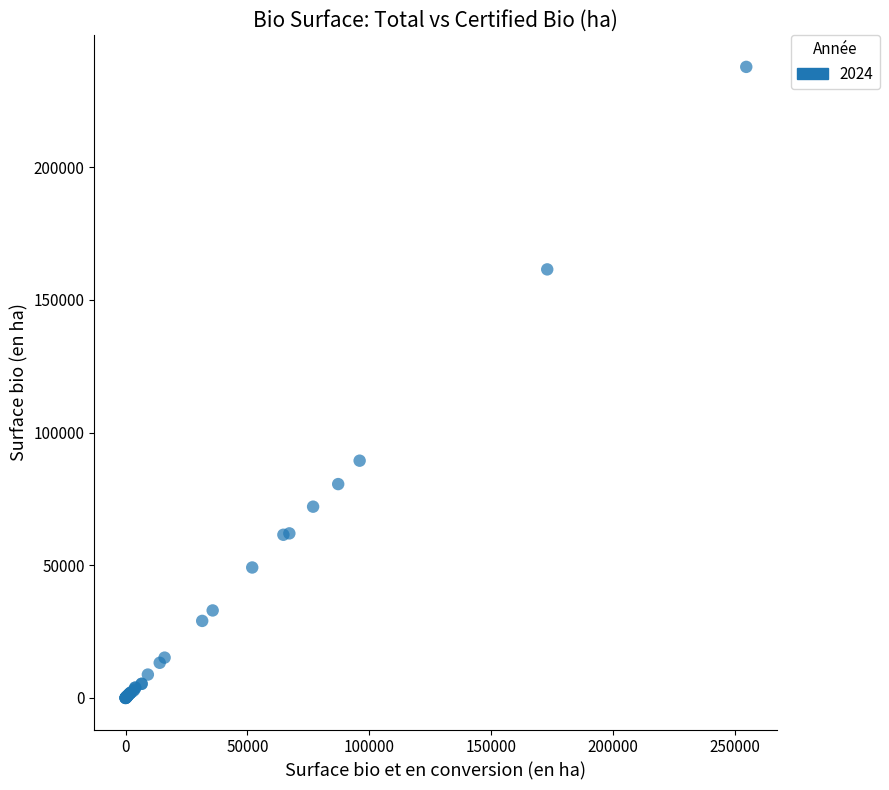

What Y value in the scatter plot is closest to 118882?

89399.5